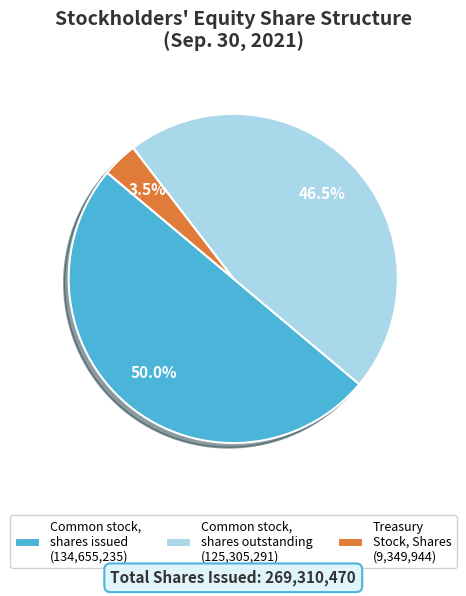

What is the largest slice in the pie chart?

Common stock, shares issued